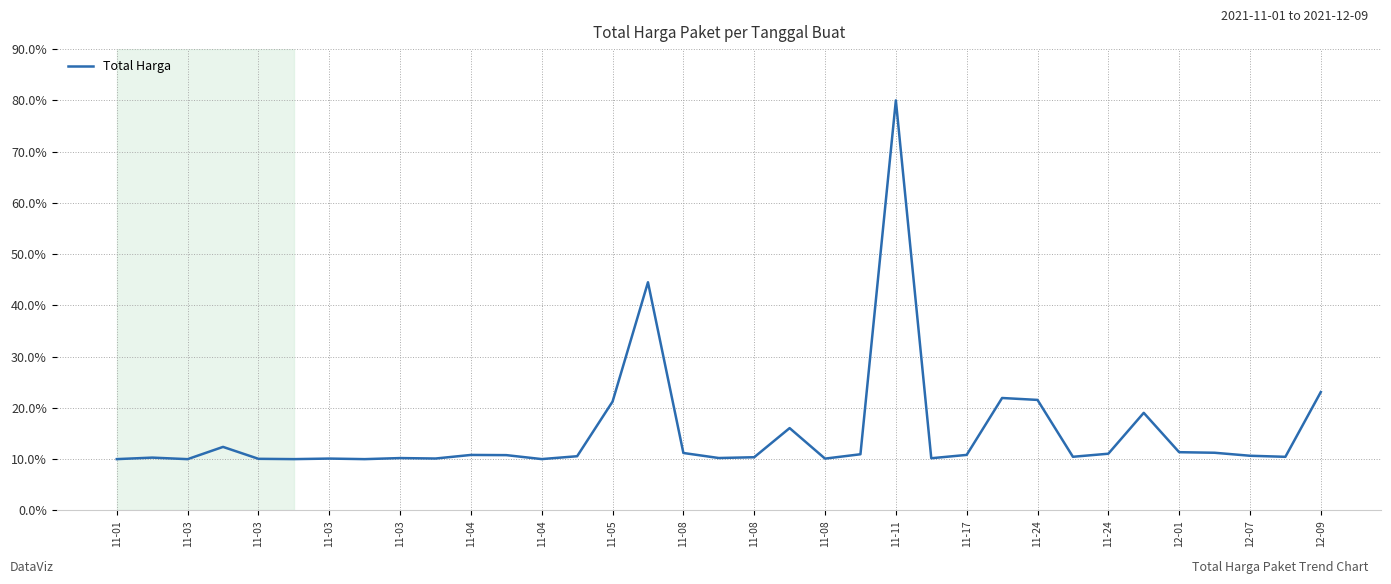

What is the average value?

15.2